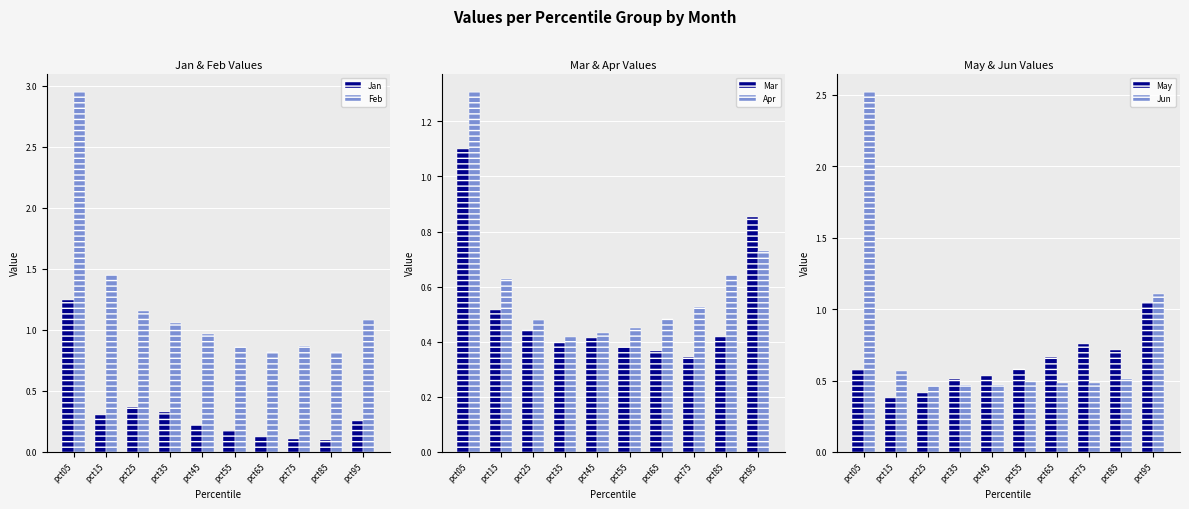

What is the value of the Mar bar at the 4th from the left?

0.4